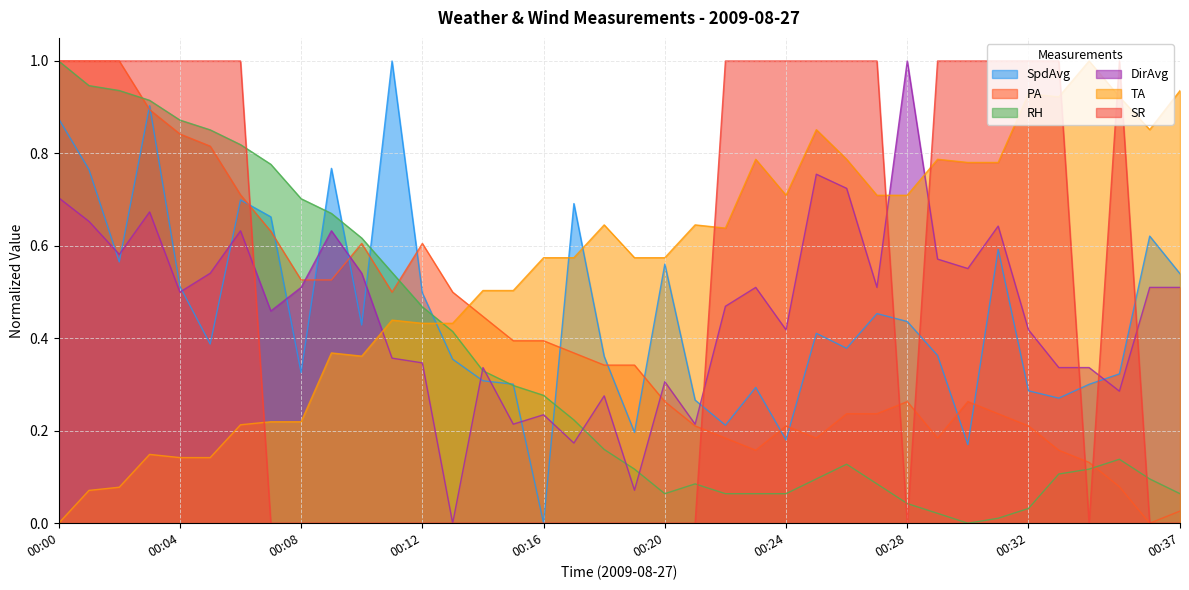

In SR, how many points are lower than both neighbors (excluding endpoints)?

2